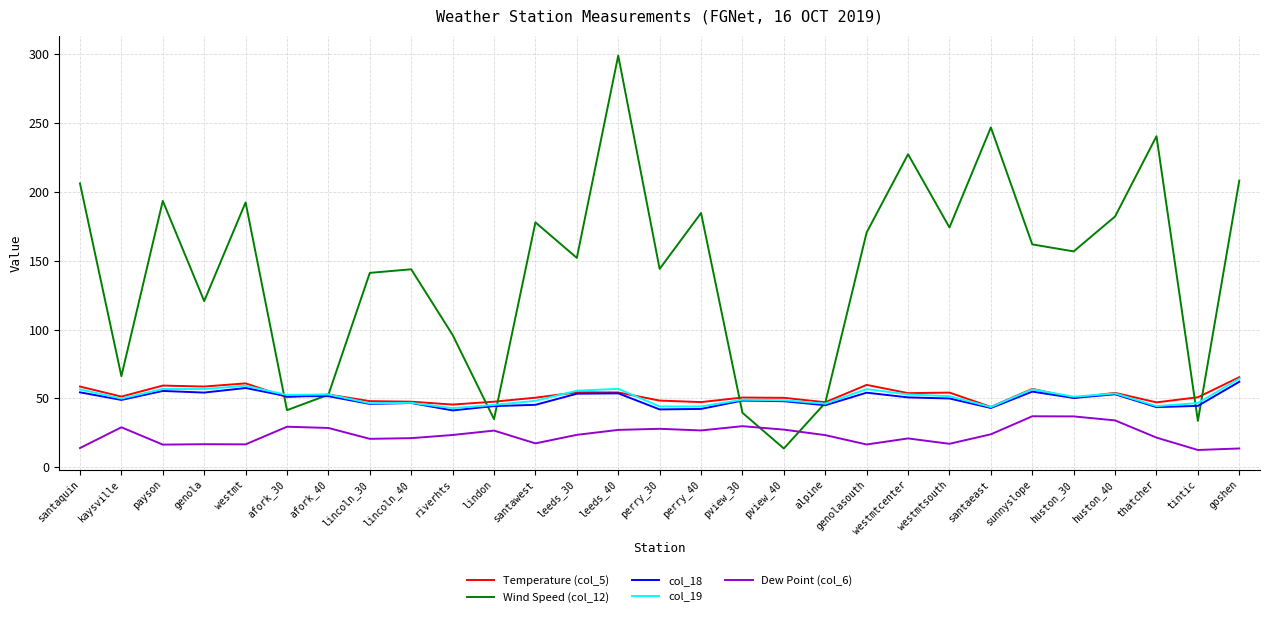

Which series changed the most between pview_40 and westmtcenter?

Wind Speed (col_12)